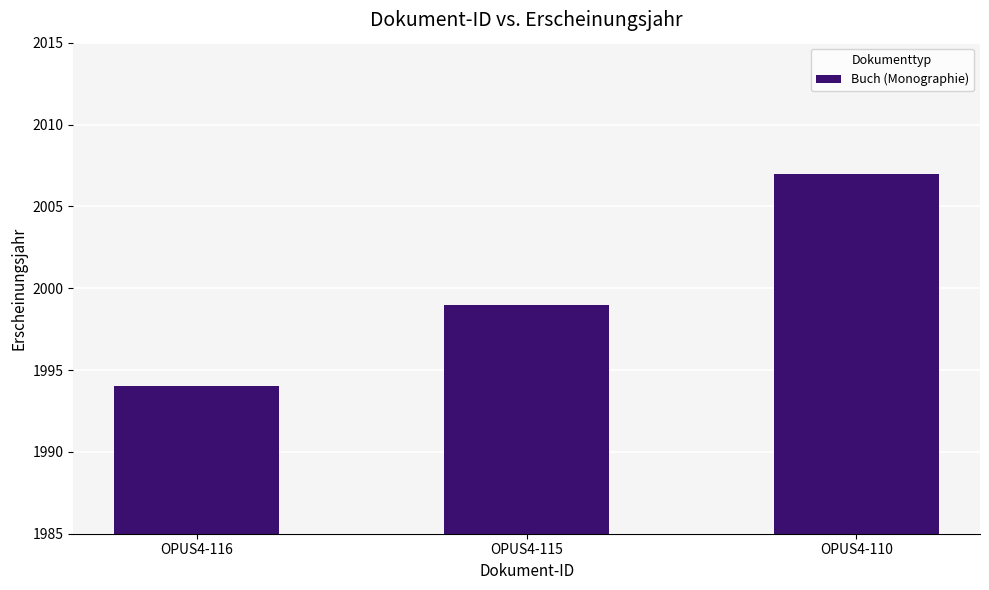

What is the change in value from OPUS4-116 to OPUS4-115?

+5